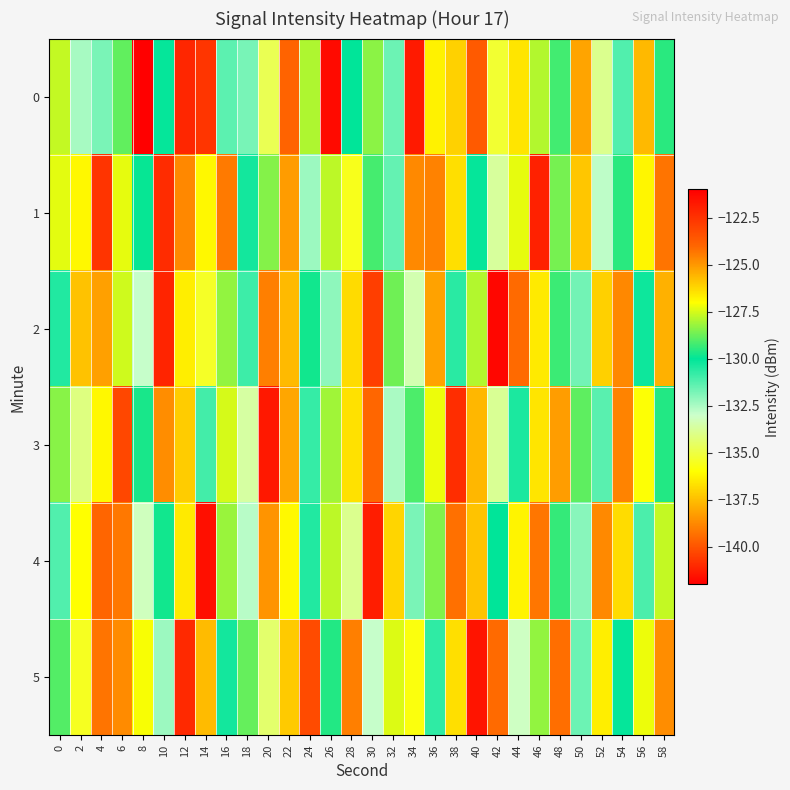

Reading left to right, list all the values displayed in this chart.

0: 0=-127.7	2=-132.5	4=-131.8	6=-128.9	8=-142.0	10=-130.1	12=-141.1	14=-122.6	16=-131.4	18=-131.8	20=-134.8	22=-123.9	24=-128.0	26=-141.7	28=-130.0	30=-128.4	32=-131.6	34=-121.8	36=-126.8	38=-137.1	40=-123.7	42=-135.2	44=-126.5	46=-127.9	48=-129.2	50=-138.1	52=-133.9	54=-131.2	56=-125.7	58=-129.5
1: 0=-127.3	2=-126.9	4=-140.8	6=-127.3	8=-129.9	10=-122.3	12=-138.8	14=-126.9	16=-139.1	18=-130.3	20=-128.4	22=-125.1	24=-132.3	26=-127.8	28=-135.6	30=-129.2	32=-131.5	34=-124.7	36=-138.9	38=-126.4	40=-130.1	42=-133.7	44=-127.3	46=-141.2	48=-128.6	50=-125.9	52=-132.8	54=-129.5	56=-136.2	58=-124.3
2: 0=-130.5	2=-125.8	4=-138.2	6=-127.6	8=-132.9	10=-141.1	12=-126.7	14=-135.4	16=-128.3	18=-130.9	20=-124.5	22=-137.6	24=-129.8	26=-132.1	28=-126.3	30=-140.5	32=-128.7	34=-133.4	36=-125.2	38=-130.6	40=-127.9	42=-141.8	44=-124.1	46=-136.5	48=-129.3	50=-131.7	52=-126.1	54=-138.8	56=-130.2	58=-125.5
3: 0=-128.4	2=-134.1	4=-126.9	6=-140.3	8=-129.7	10=-124.8	12=-137.2	14=-131.0	16=-127.5	18=-133.6	20=-141.4	22=-125.3	24=-130.8	26=-128.1	28=-136.7	30=-124.0	32=-132.5	34=-129.1	36=-127.2	38=-140.9	40=-125.6	42=-133.8	44=-130.4	46=-126.5	48=-138.3	50=-128.9	52=-131.3	54=-124.6	56=-135.9	58=-129.6
4: 0=-131.2	2=-127.0	4=-139.6	6=-124.4	8=-133.2	10=-129.8	12=-126.6	14=-141.6	16=-128.2	18=-132.7	20=-124.9	22=-136.1	24=-130.5	26=-127.8	28=-133.9	30=-141.3	32=-126.2	34=-131.8	36=-128.5	38=-124.2	40=-137.4	42=-130.0	44=-126.8	46=-139.2	48=-129.4	50=-132.0	52=-124.7	54=-136.8	56=-131.1	58=-127.7
5: 0=-129.0	2=-135.5	4=-124.3	6=-138.7	8=-127.1	10=-132.3	12=-141.0	14=-125.7	16=-130.3	18=-128.8	20=-134.4	22=-126.0	24=-140.2	26=-129.6	28=-124.5	30=-132.9	32=-127.4	34=-135.8	36=-130.7	38=-126.4	40=-141.5	42=-124.1	44=-133.1	46=-128.3	48=-139.4	50=-131.6	52=-126.7	54=-130.1	56=-127.2	58=-124.8